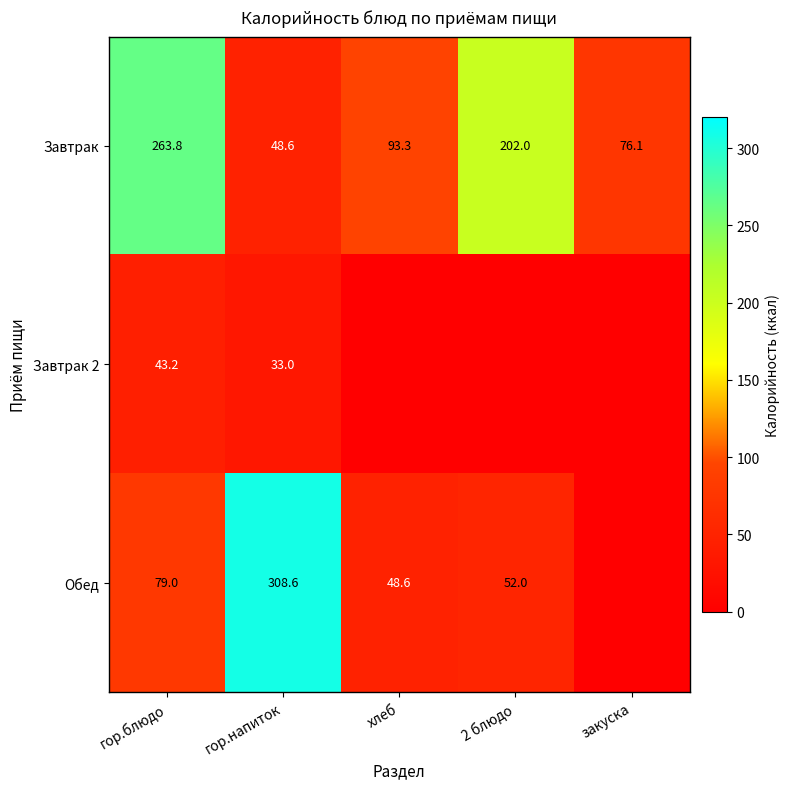

Which category has the highest value across all series?

гор.напиток